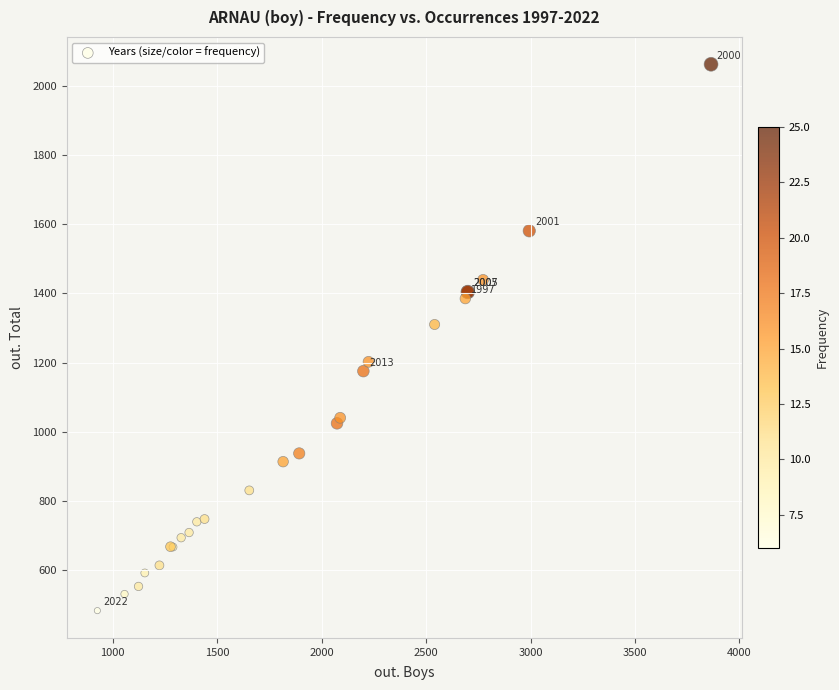

What Y value in the scatter plot is closest to 1272?

1310